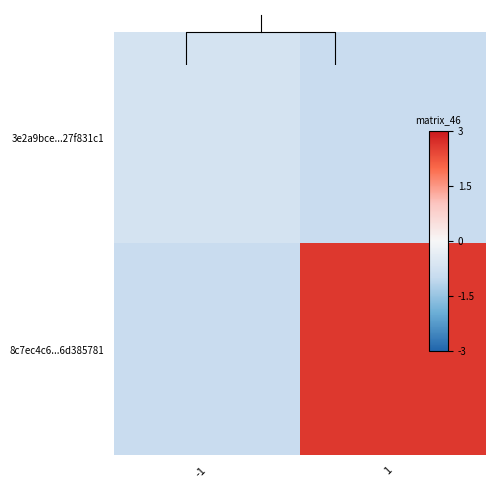

At which label is 8c7ec4c6...6d385781 closest to 0?

-1